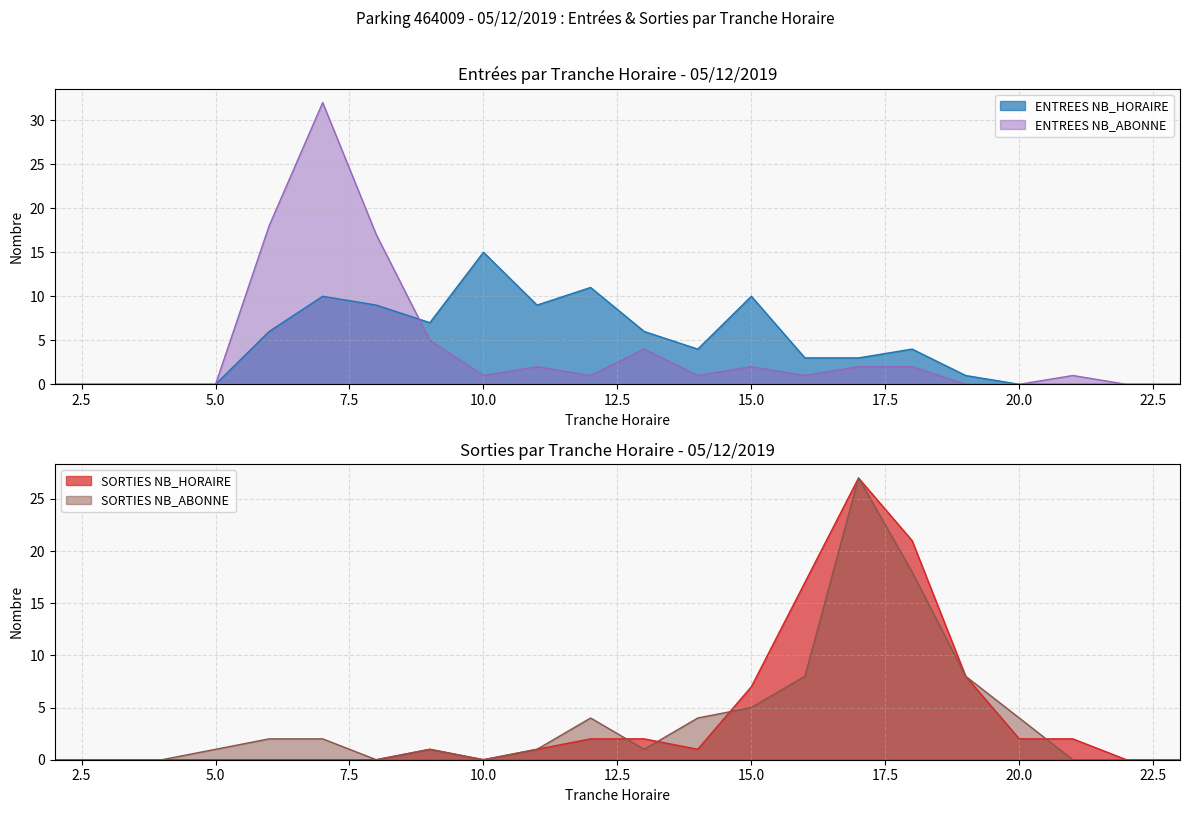

What is the value of the SORTIES NB_ABONNE point at the 12th from the left?

1